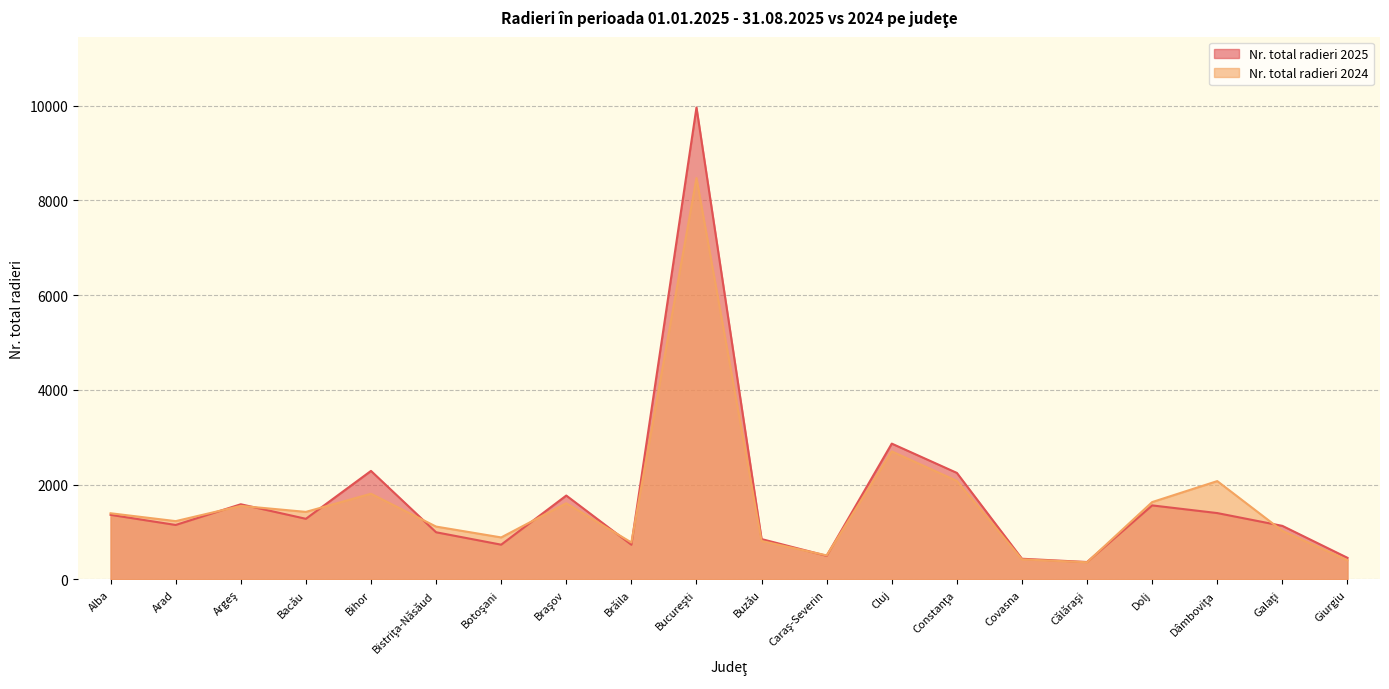

What is the difference between the highest and lowest values at Constanţa?

169